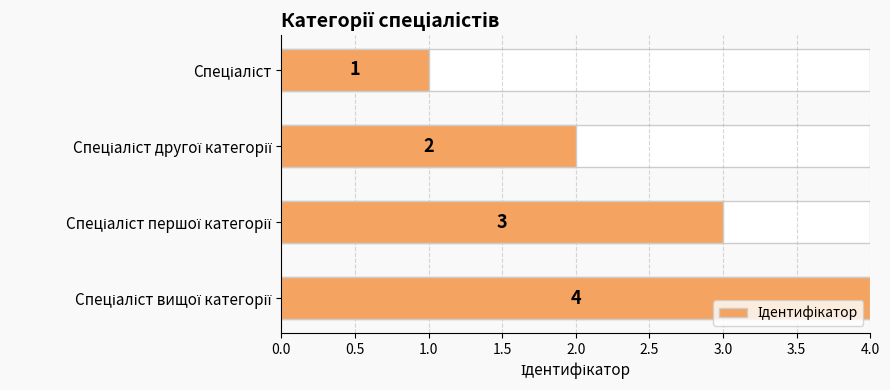

How many data points does each series have?

4